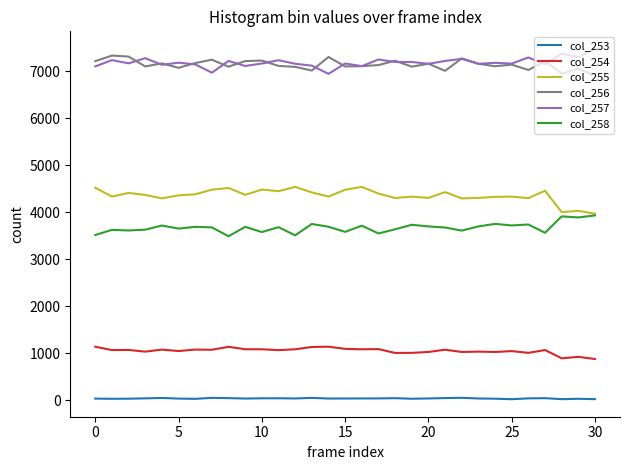

What is the lowest value of the col_255 series?

3972